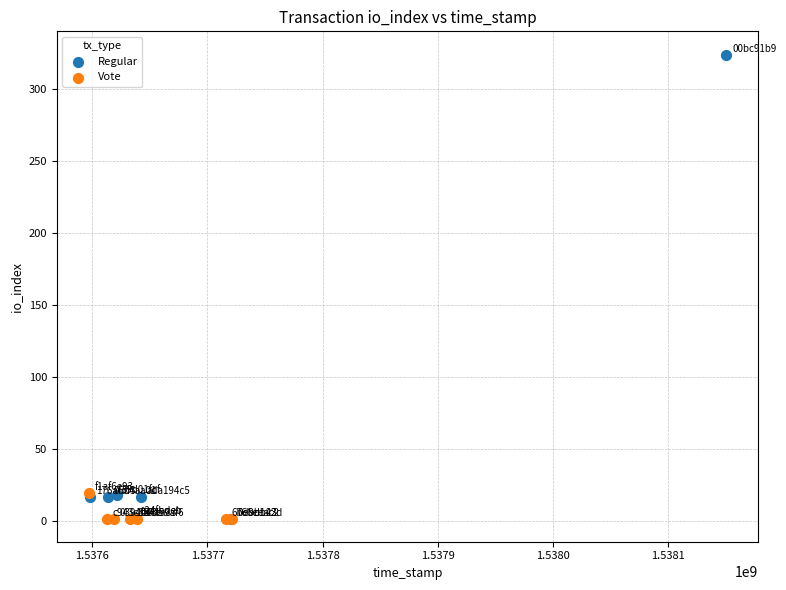

Which series contains the highest Y value?

Regular